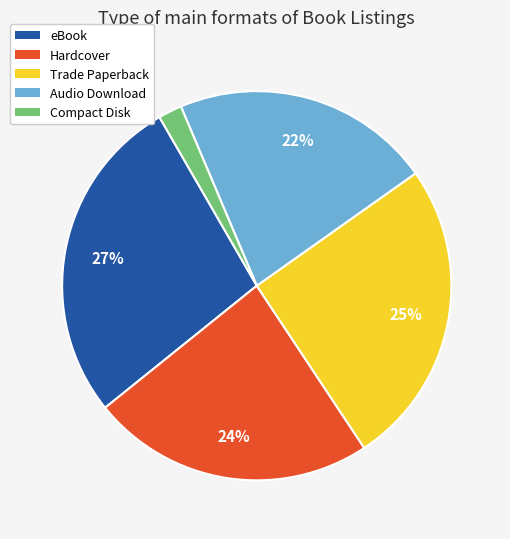

Rank the categories by value from highest to lowest.

eBook, Trade Paperback, Hardcover, Audio Download, Compact Disk